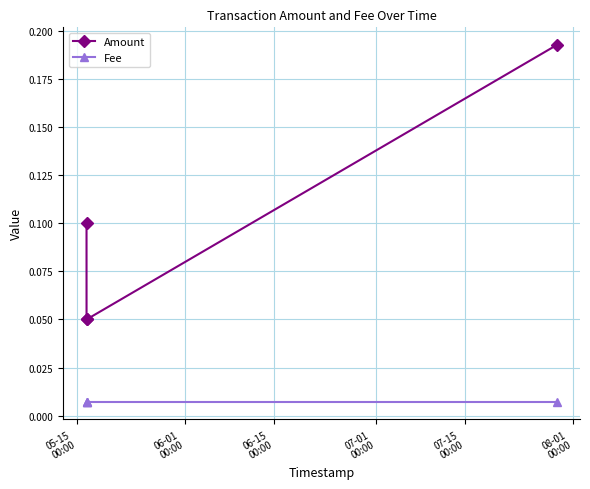

Is it true that Fee equals 0.0 at 06-01
00:00?

True